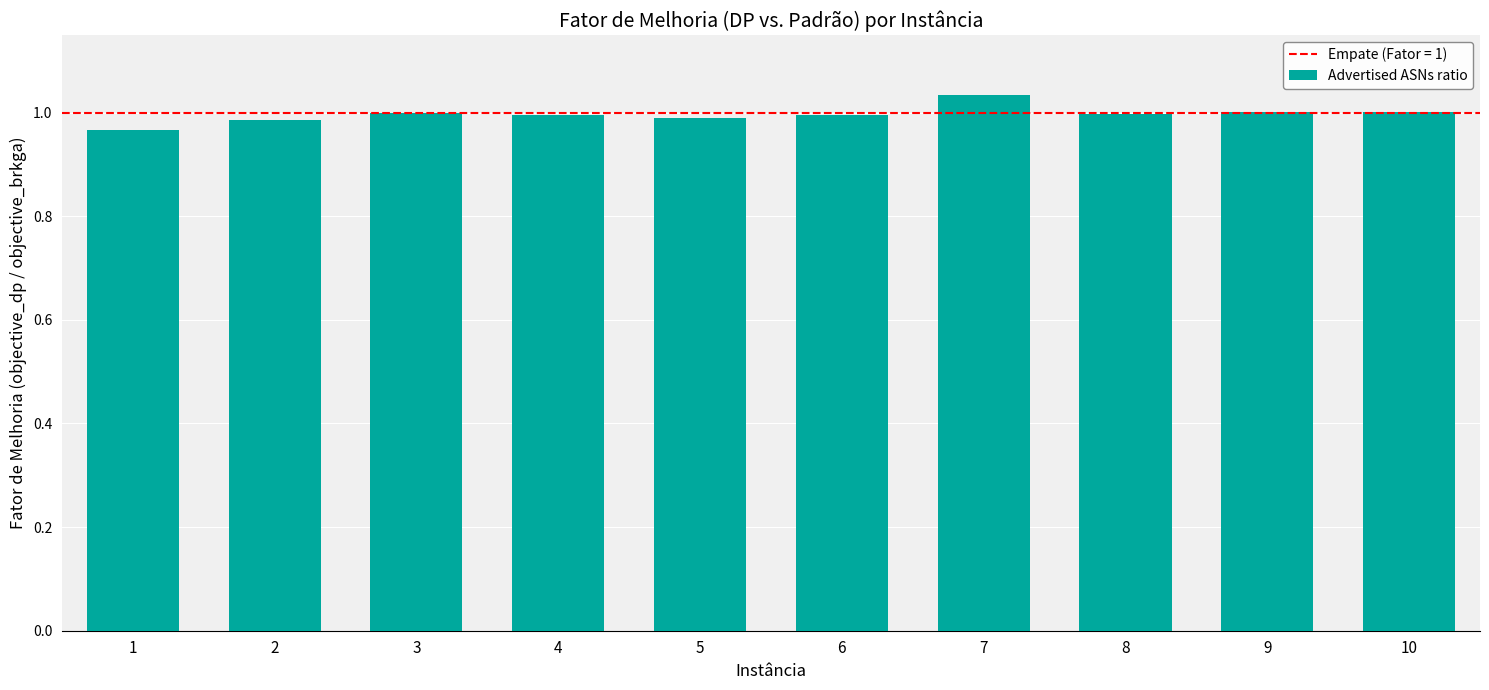

What is the sum of all values?

10.0